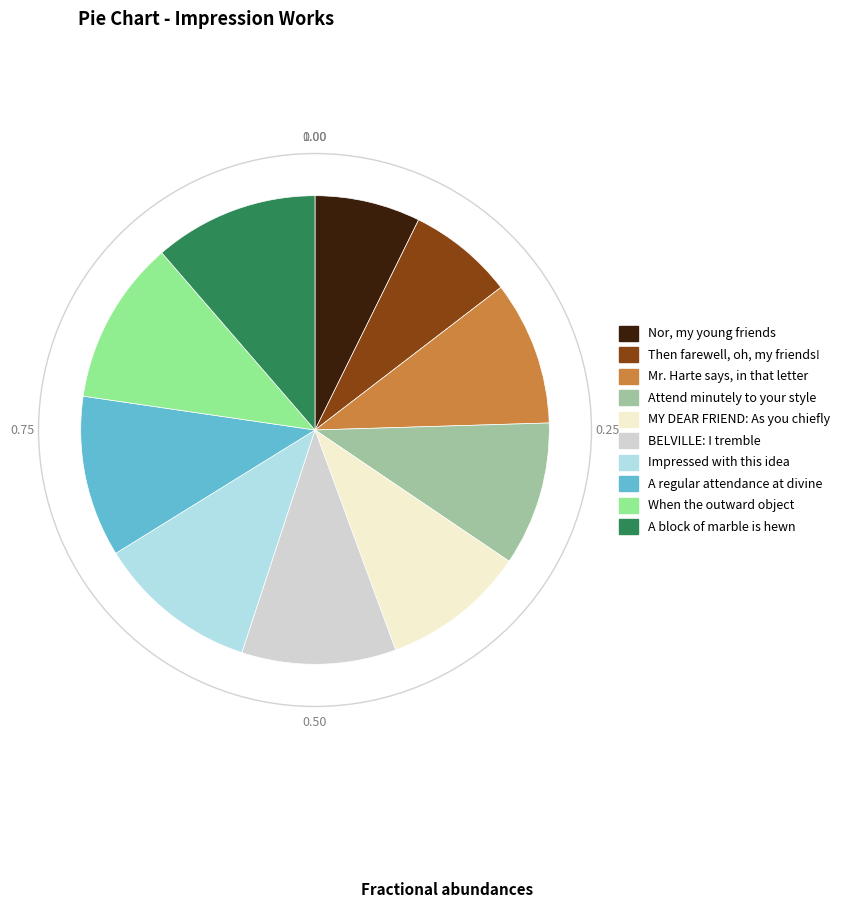

What is the ratio of the value at Then farewell, oh, my friends! to the value at Attend minutely to your style?

0.7